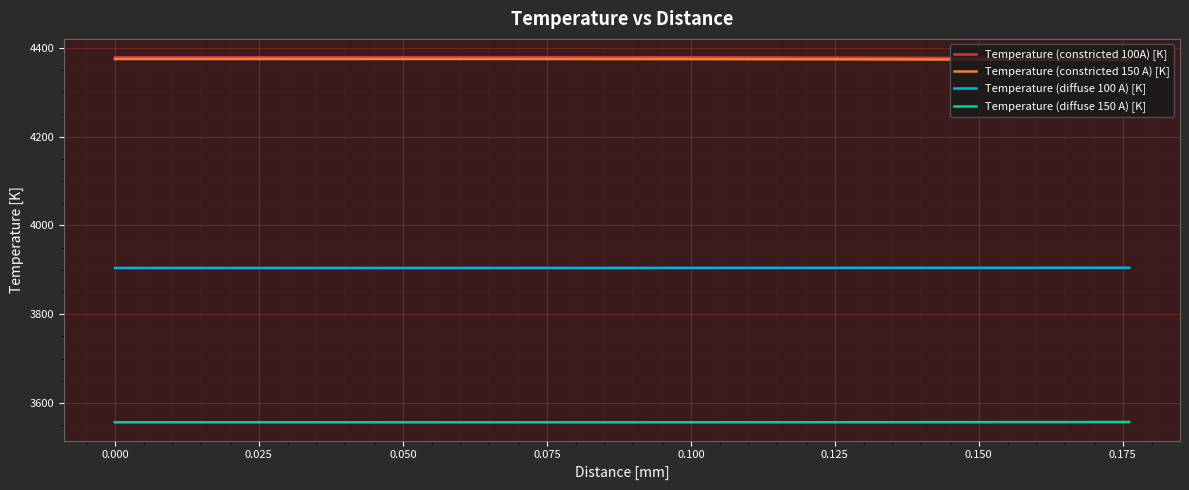

True or false: Temperature (constricted 100A) [K] and Temperature (diffuse 150 A) [K] intersect in this chart.

False